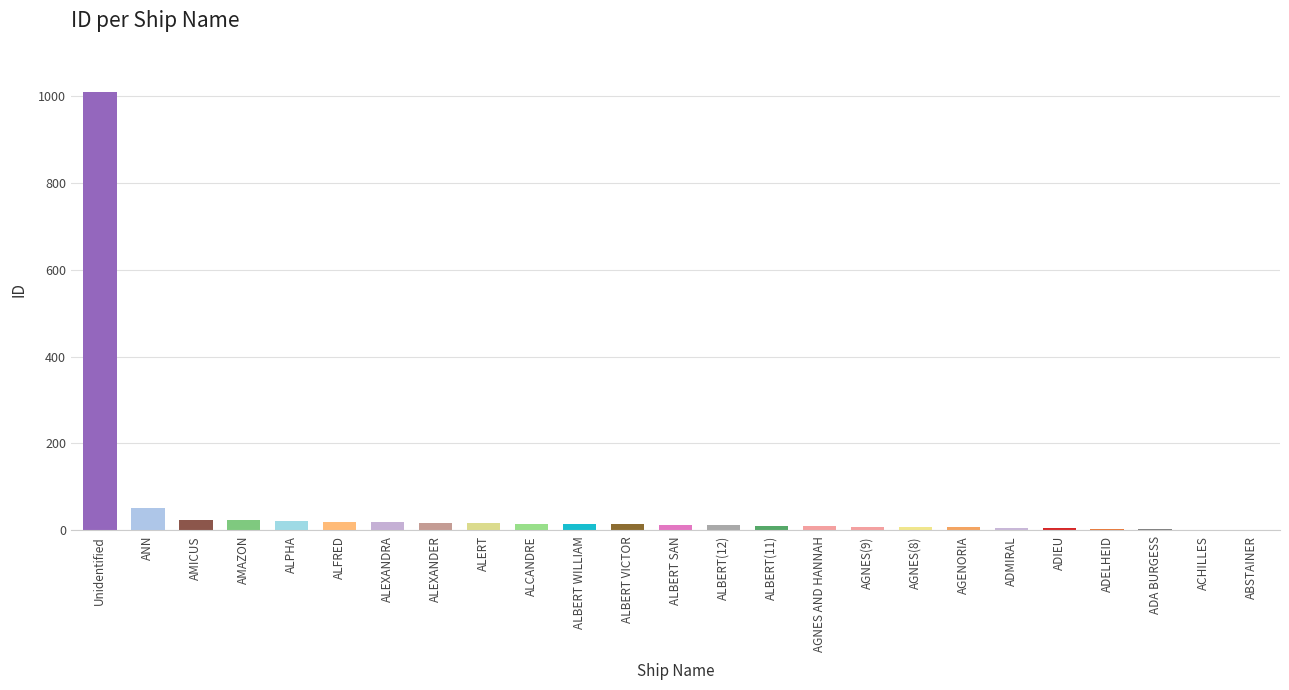

The value at ANN is 51. True or false?

True